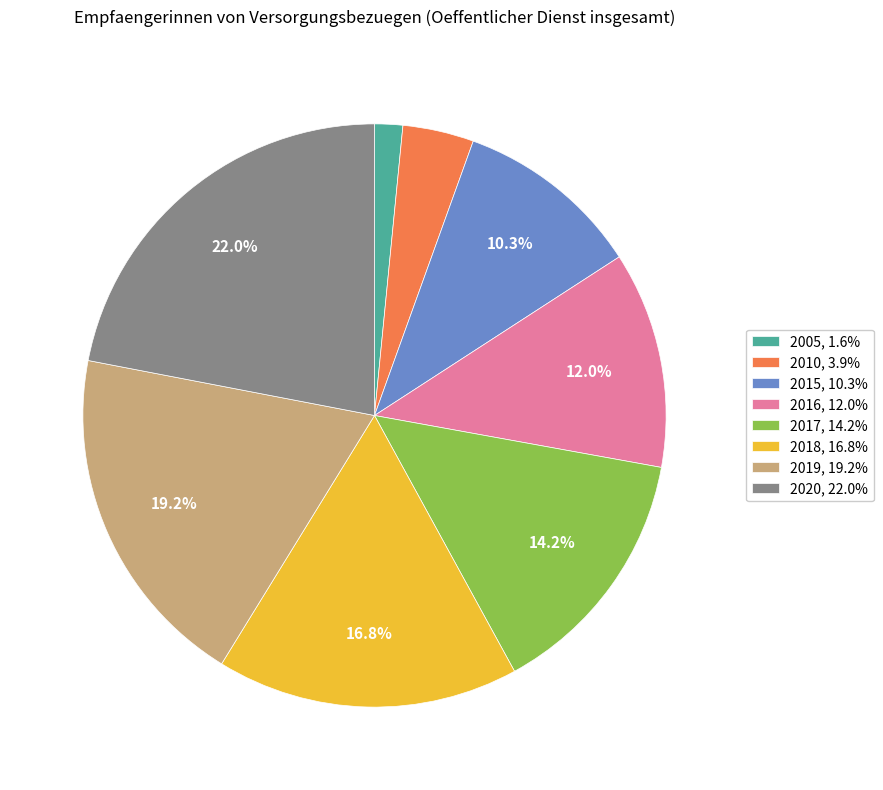

Count the number of slices in the pie.

8